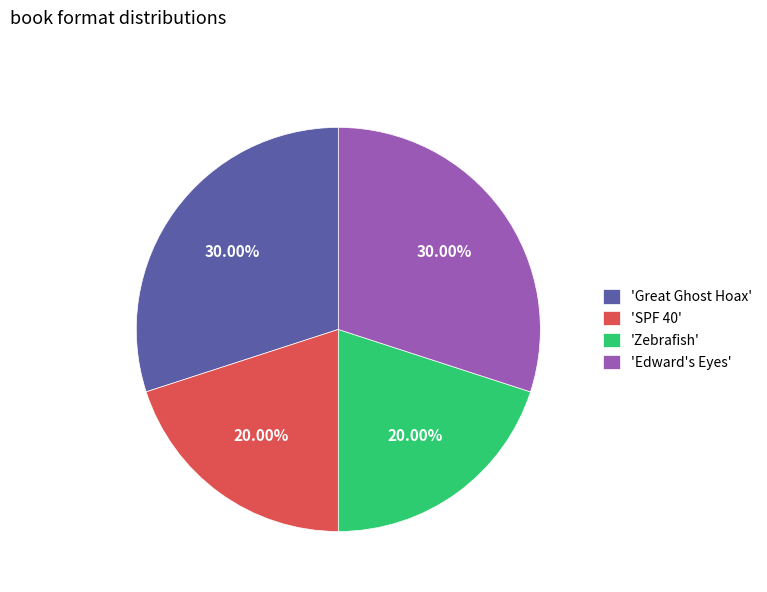

What is the ratio of the value at 'Edward's Eyes' to the value at 'Zebrafish'?

1.5